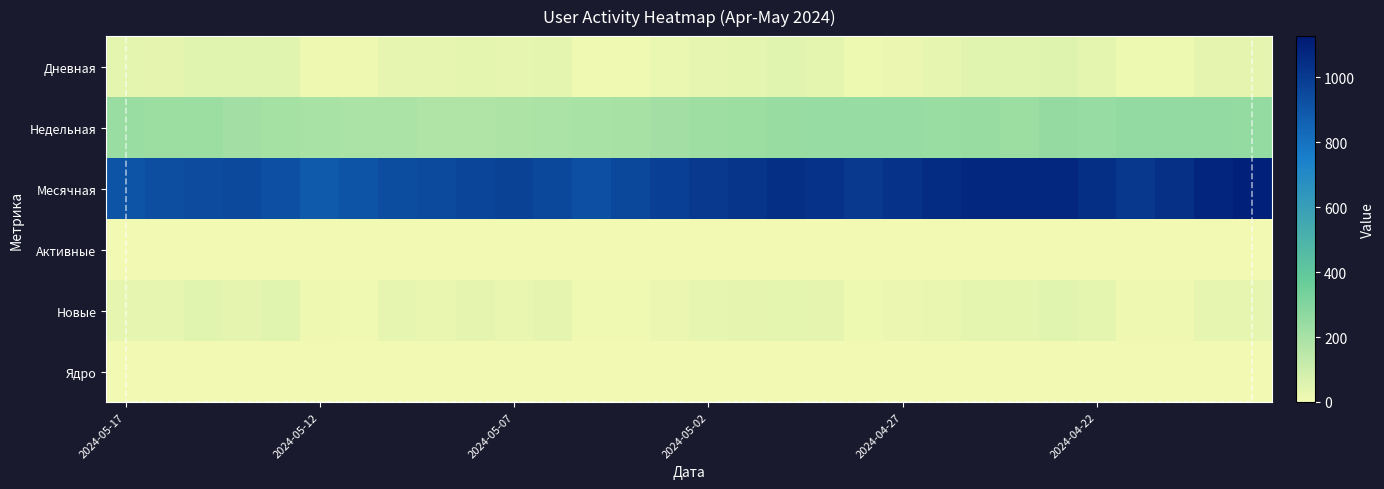

The 2024-05-13 series shows 83 at 0. True or false?

False